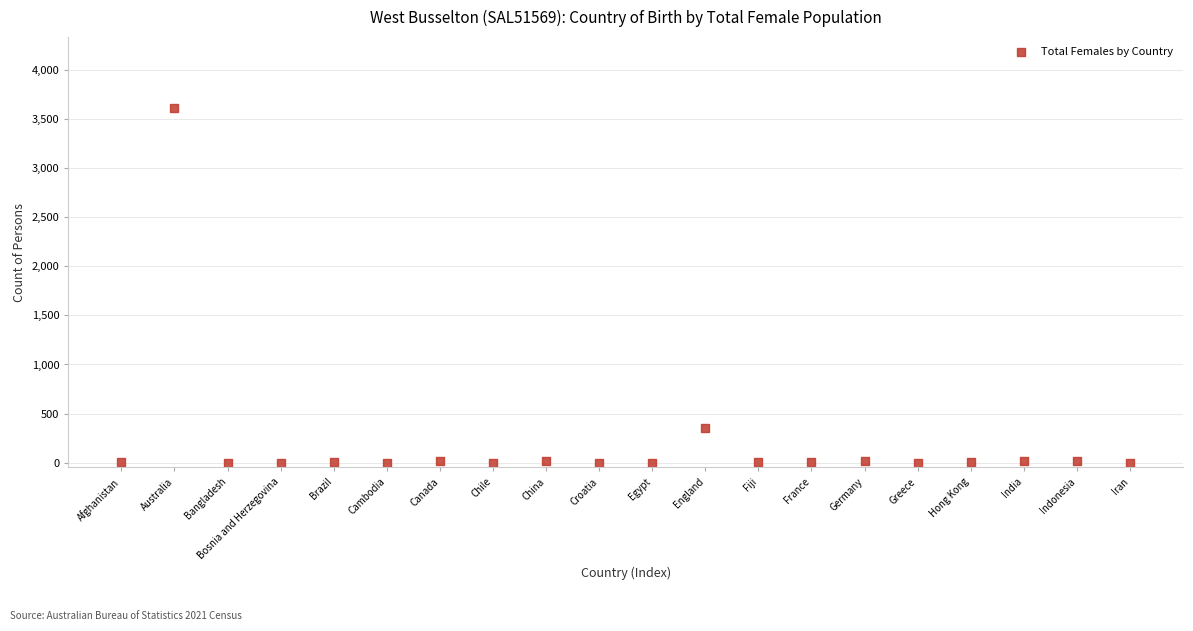

What is the range of Y values (max minus min)?

3615